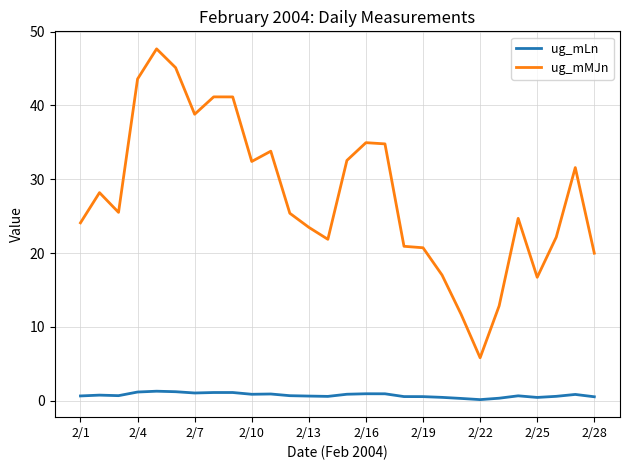

List the series in order of their overall mean, highest first.

ug_mMJn, ug_mLn